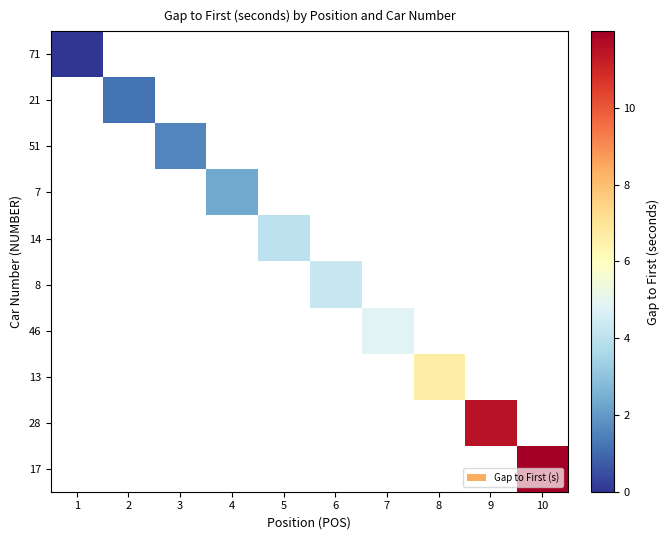

Where does the 8 series first go above 4?

6